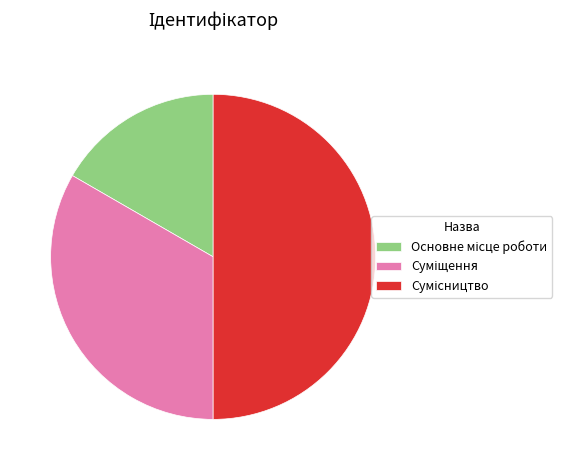

To the nearest percent, what is the average slice percentage?

33%